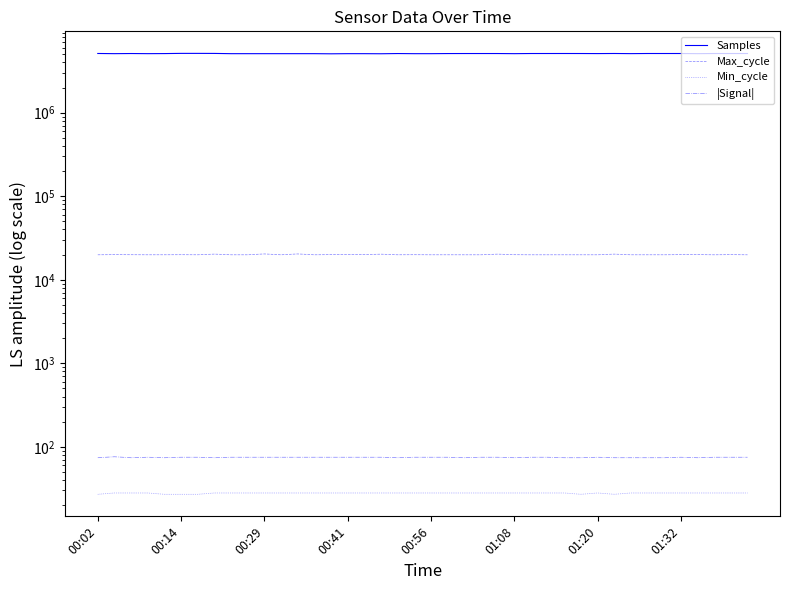

Is it true that |Signal| equals 98 at 33?

False